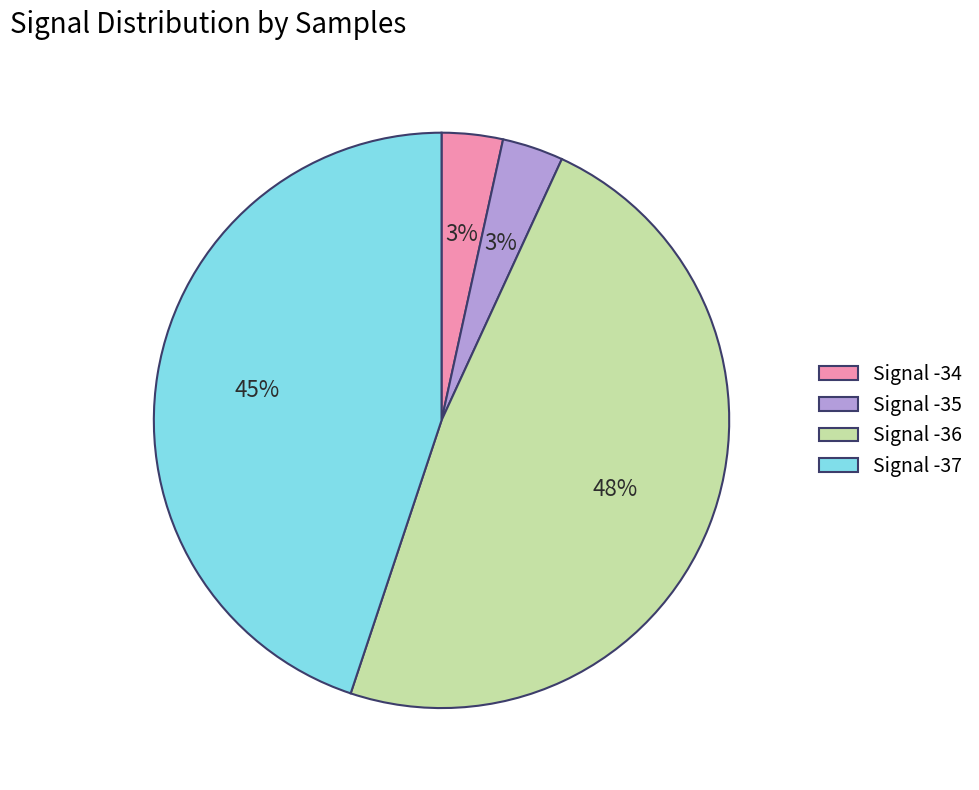

Which slice is the largest?

Signal -36